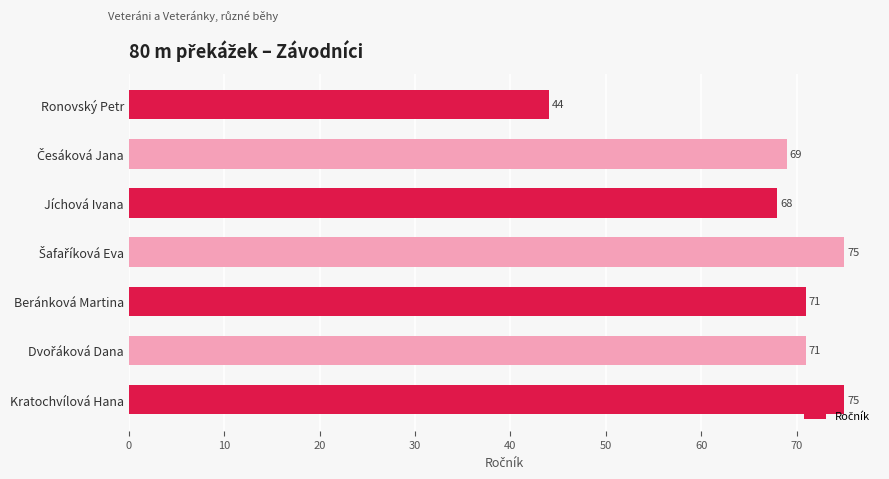

What is the difference between the maximum and minimum values?

31